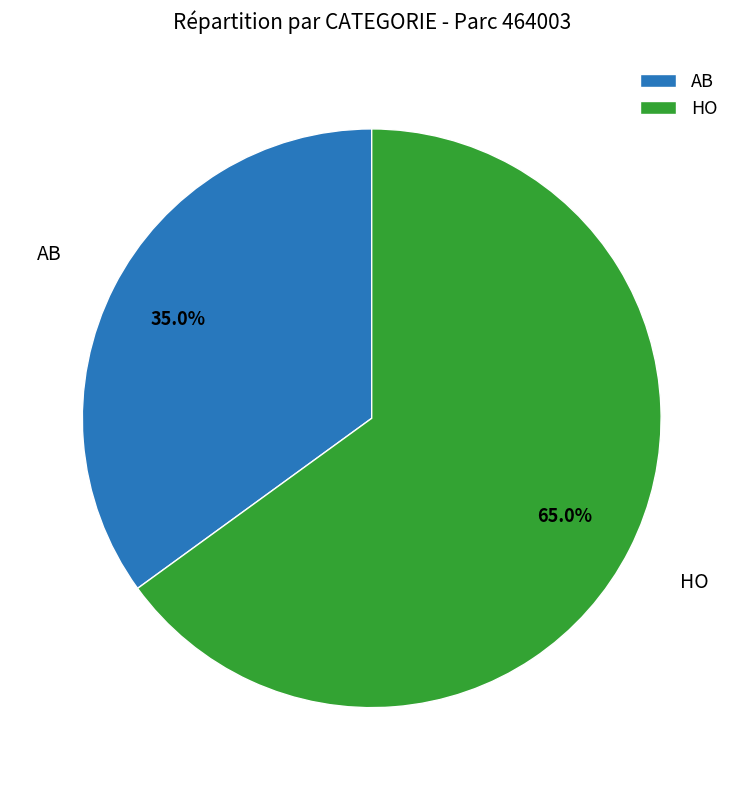

Combined, what portion of the pie is HO and AB?

100.0%